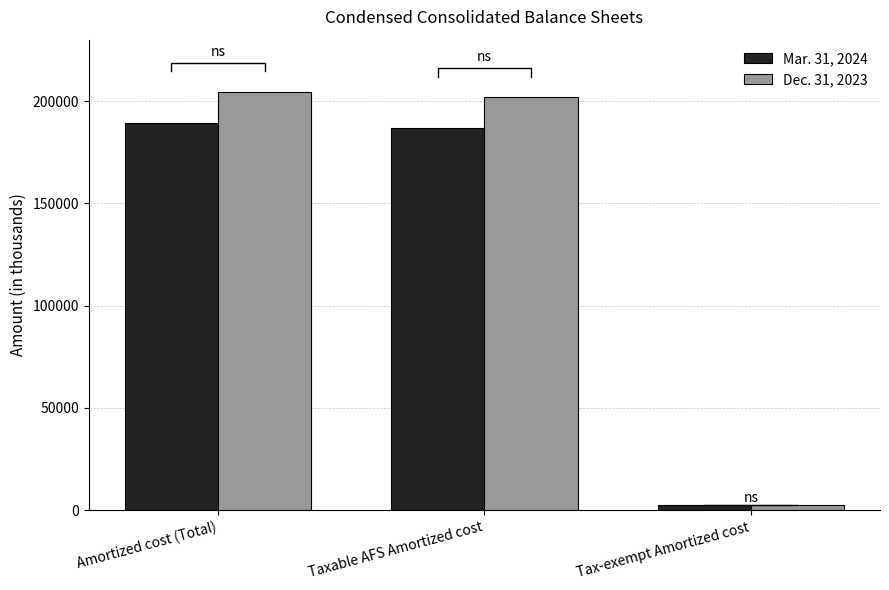

At Taxable AFS Amortized cost, list the series in order from smallest to largest.

Mar. 31, 2024, Dec. 31, 2023